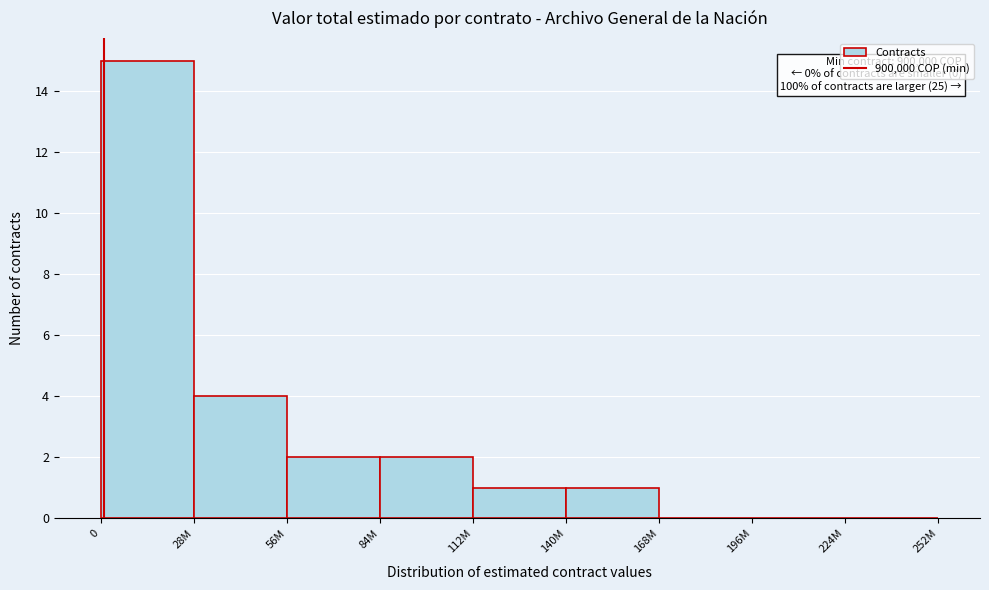

What is the sum of all values?

25